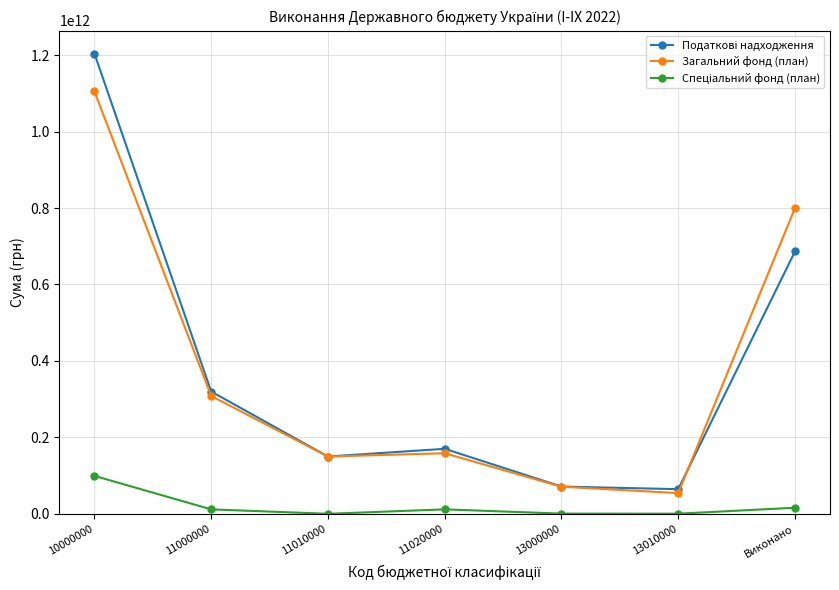

At which category does Загальний фонд (план) reach its first local peak?

11020000